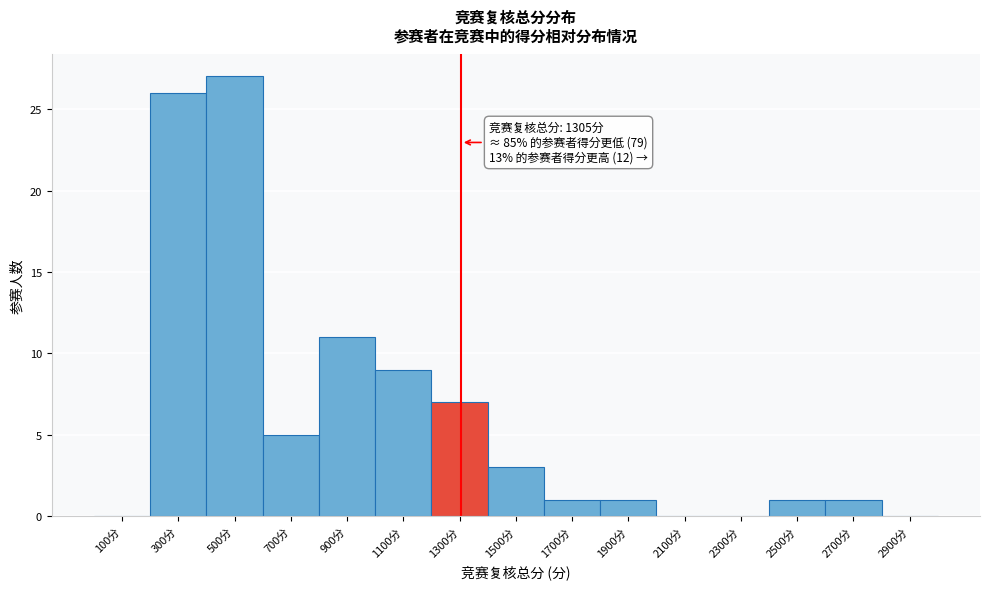

Over which range of the x-axis is the bar tallest?

400 to 600